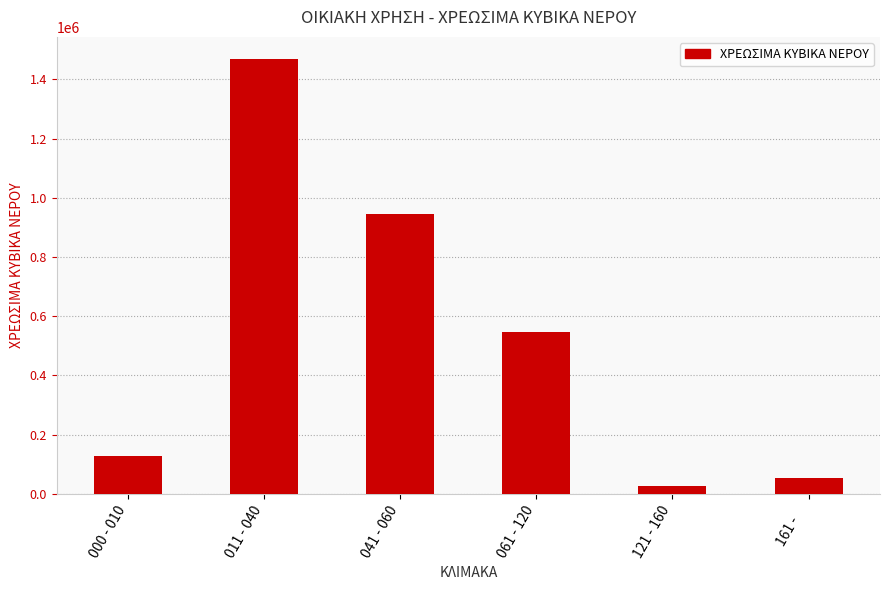

Which category has the highest value across all series?

011 - 040